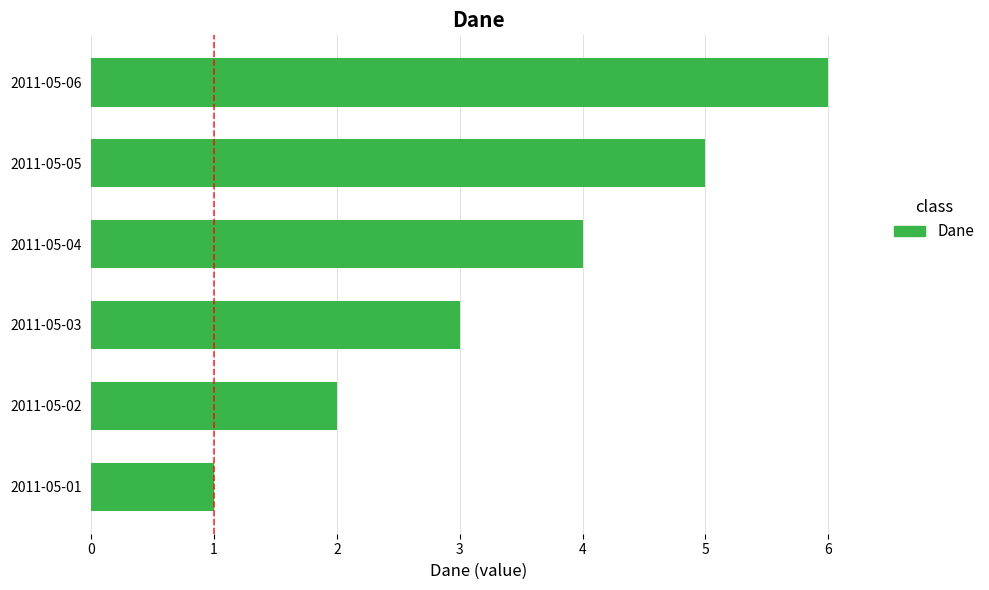

Does the chart contain any negative values?

No